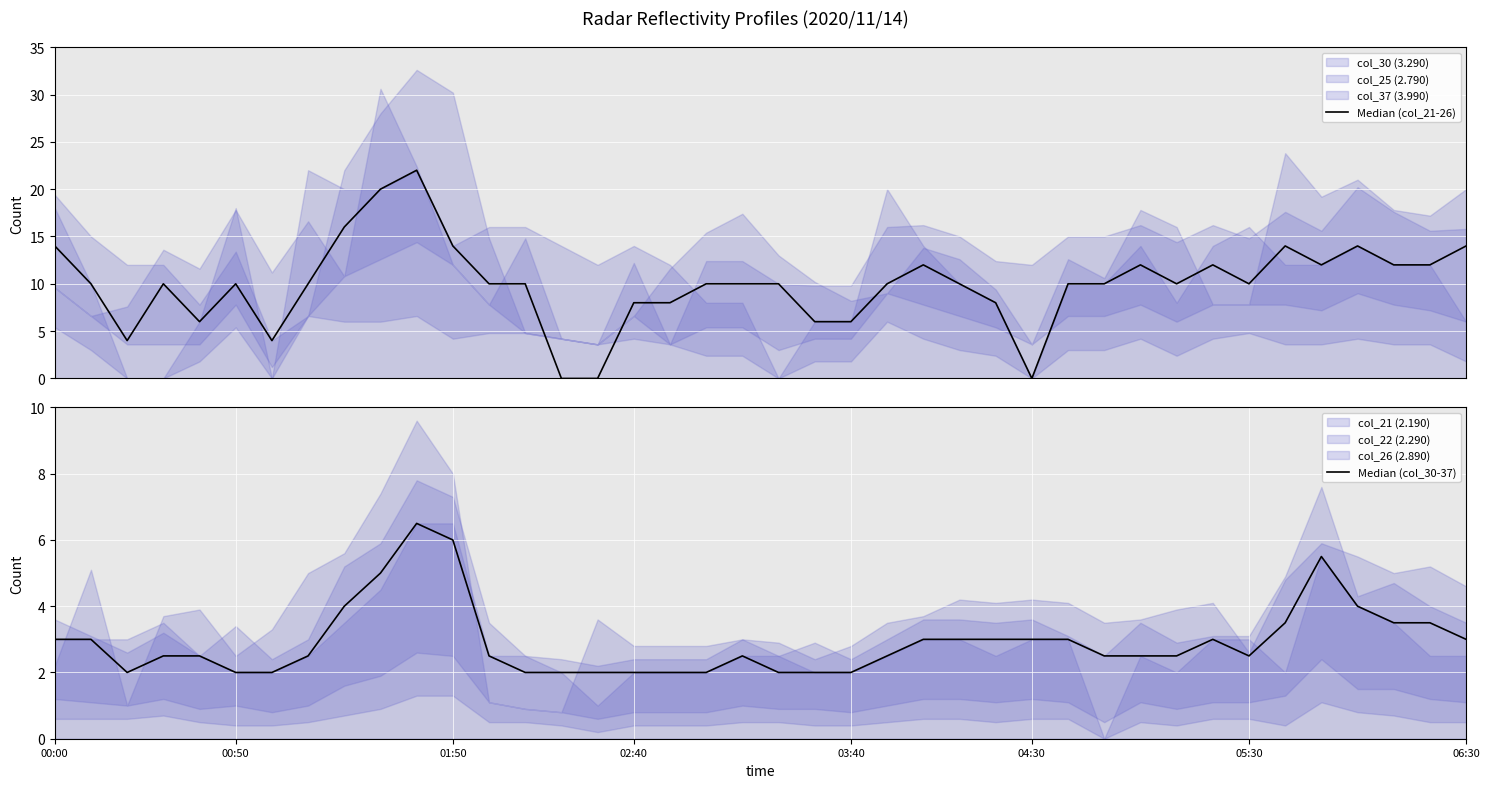

Reading left to right, transcribe all the data shown in this chart.

Median (col_21-26): 14.0	10.0	4.0	10.0	6.0	10.0	4.0	10.0	16.0	20.0	22.0	14.0	10.0	10.0	0.0	0.0	8.0	8.0	10.0	10.0	10.0	6.0	6.0	10.0	12.0	10.0	8.0	0.0	10.0	10.0	12.0	10.0	12.0	10.0	14.0	12.0	14.0	12.0	12.0	14.0
Median (col_30-37): 3.0	3.0	2.0	2.5	2.5	2.0	2.0	2.5	4.0	5.0	6.5	6.0	2.5	2.0	2.0	2.0	2.0	2.0	2.0	2.5	2.0	2.0	2.0	2.5	3.0	3.0	3.0	3.0	3.0	2.5	2.5	2.5	3.0	2.5	3.5	5.5	4.0	3.5	3.5	3.0